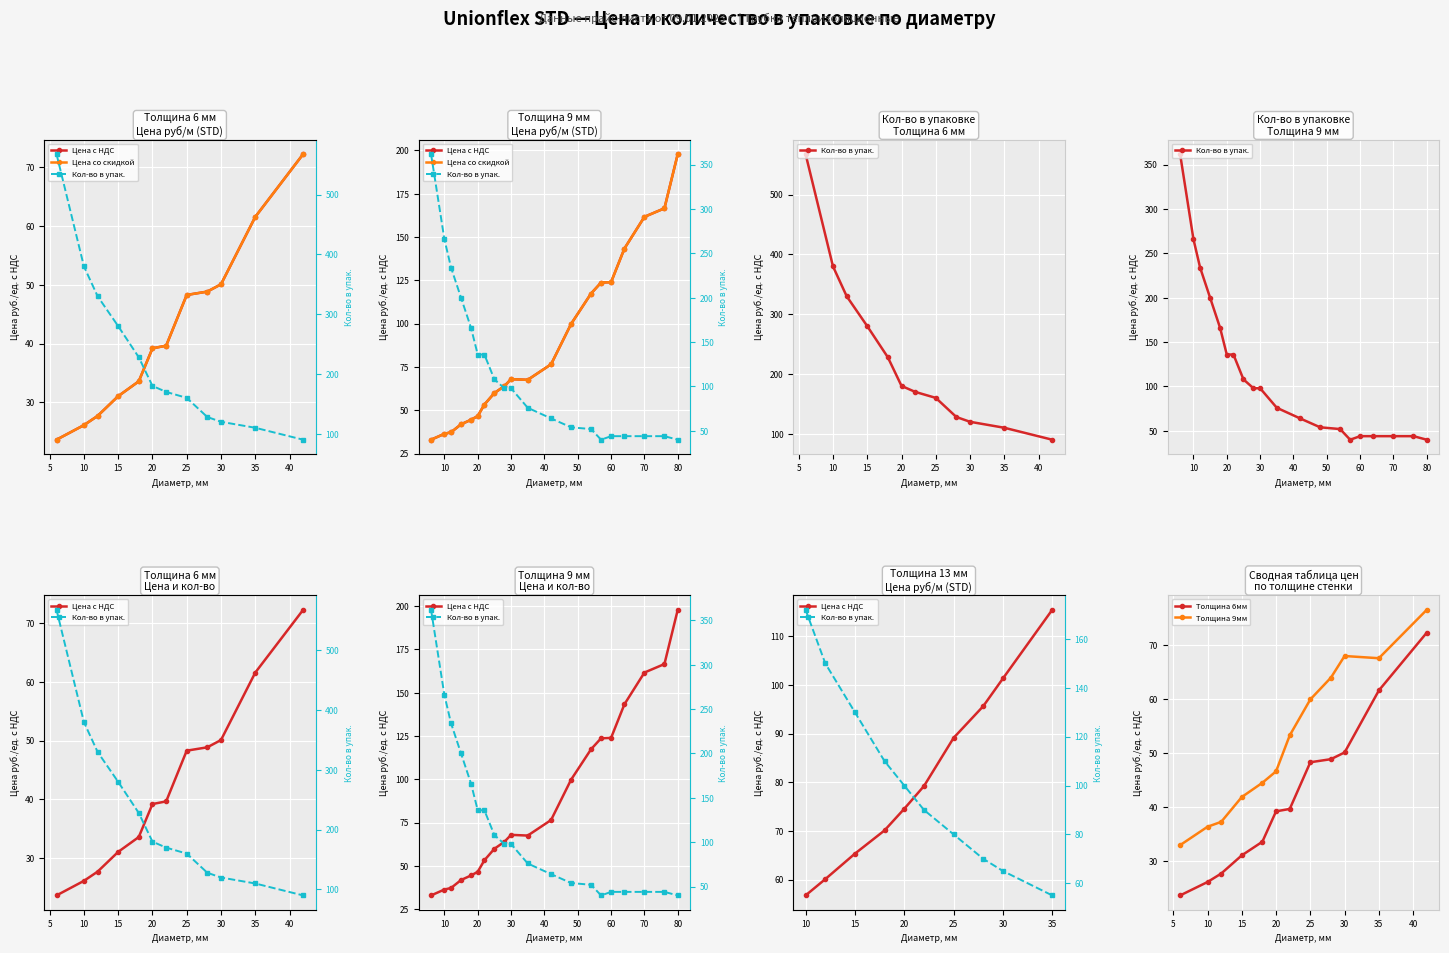

What is the difference between the maximum and minimum values in the Толщина 6мм series?

48.6